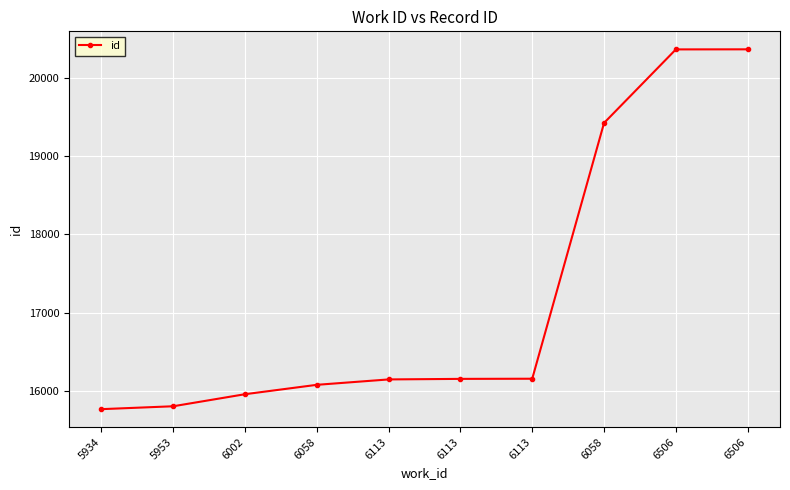

What is the maximum value shown in the chart?

20366